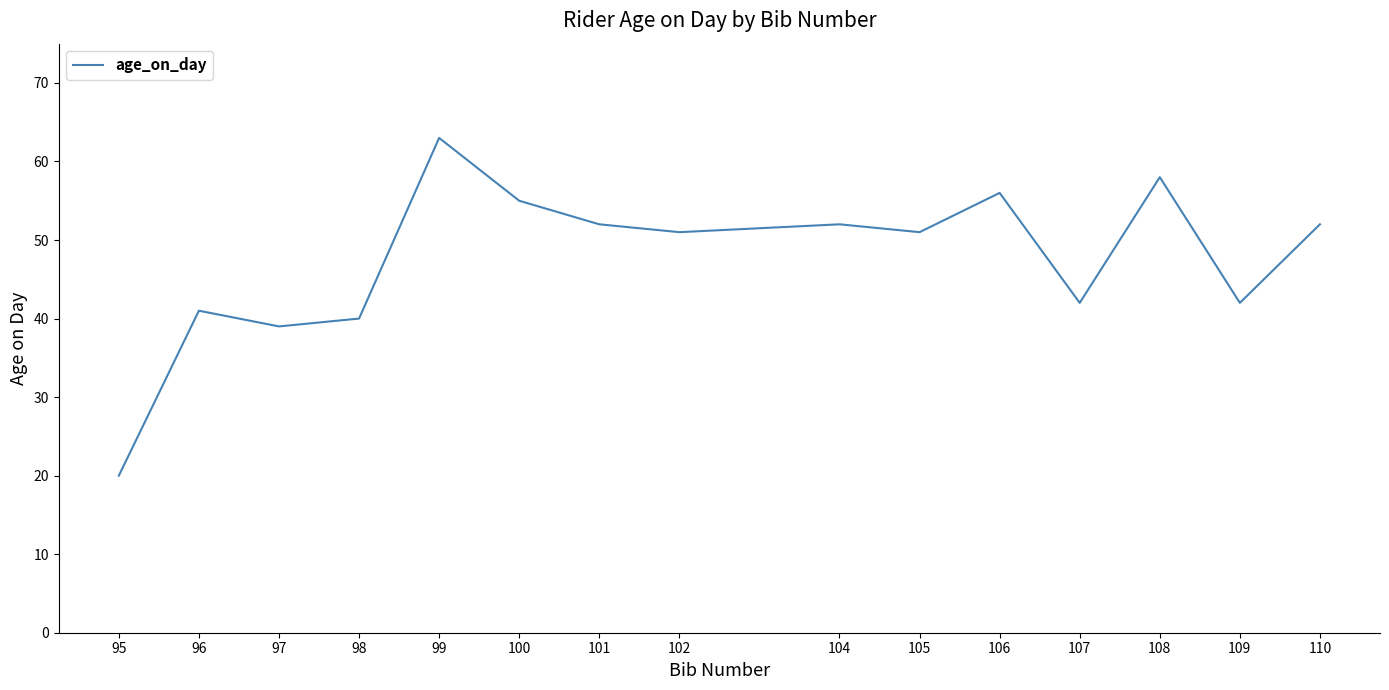

What is the greatest value displayed?

63